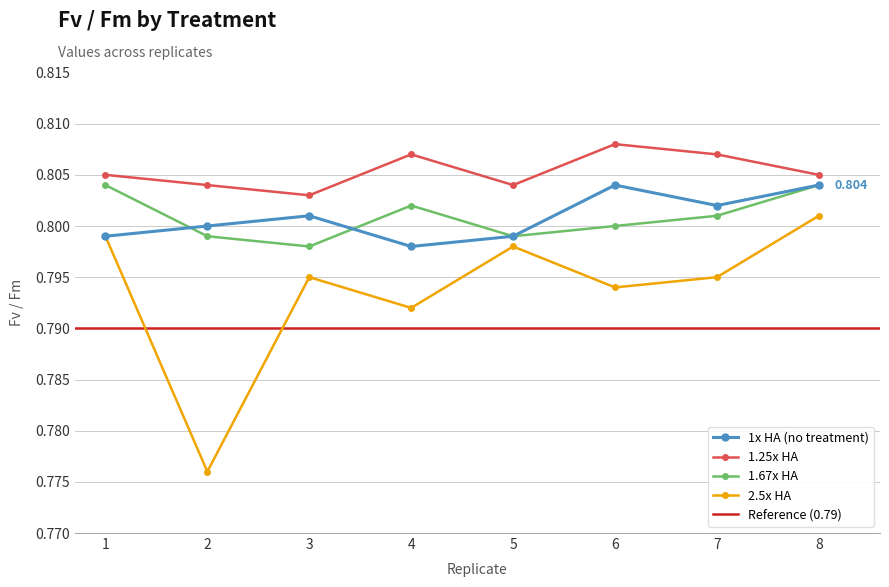

Reading right to left, what are all the values shown in this chart?

1x HA (no treatment): 8=0.8	7=0.8	6=0.8	5=0.8	4=0.8	3=0.8	2=0.8	1=0.8
1.25x HA: 8=0.8	7=0.8	6=0.8	5=0.8	4=0.8	3=0.8	2=0.8	1=0.8
1.67x HA: 8=0.8	7=0.8	6=0.8	5=0.8	4=0.8	3=0.8	2=0.8	1=0.8
2.5x HA: 8=0.8	7=0.8	6=0.8	5=0.8	4=0.8	3=0.8	2=0.8	1=0.8